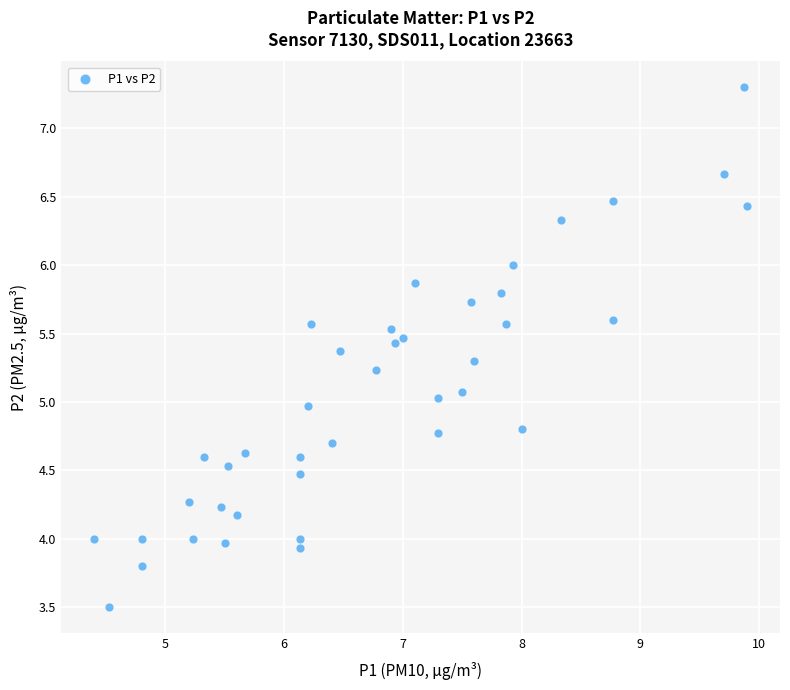

What is the range of X values (max minus min)?

5.5